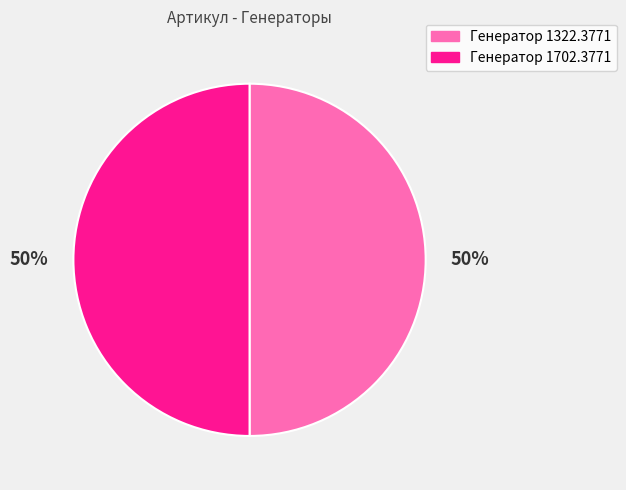

How many segments does this pie chart have?

2